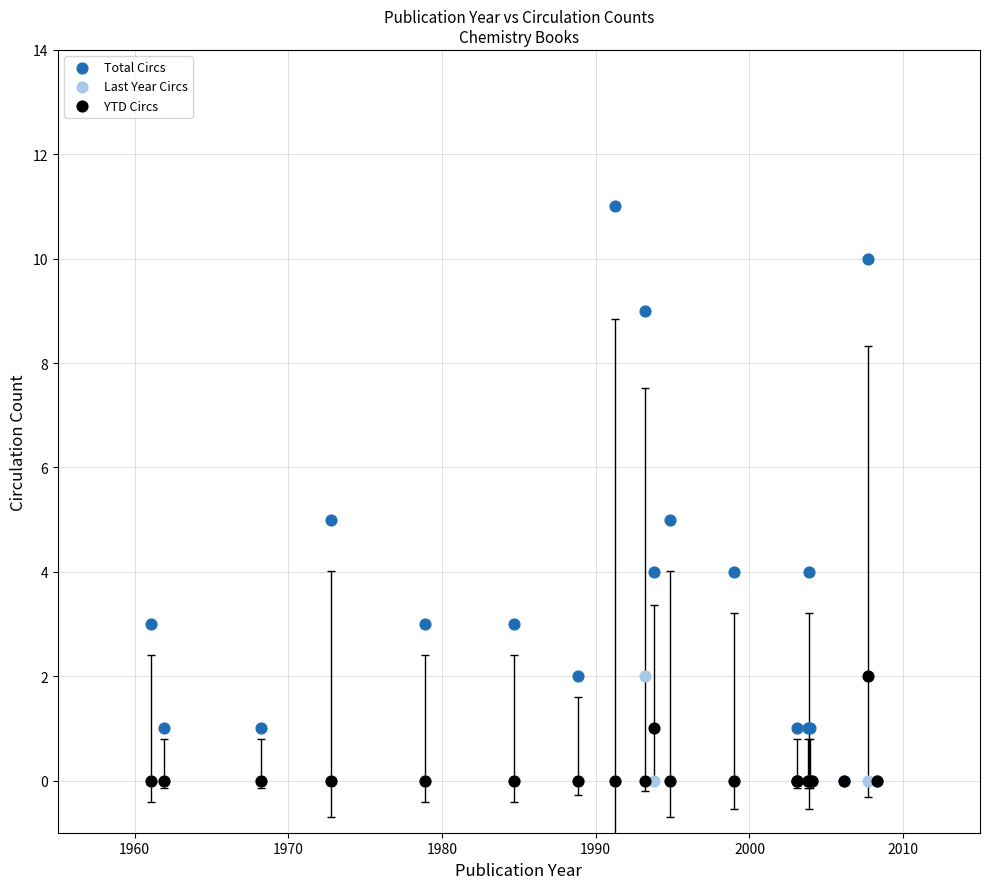

Which series contains the highest Y value?

Total Circs